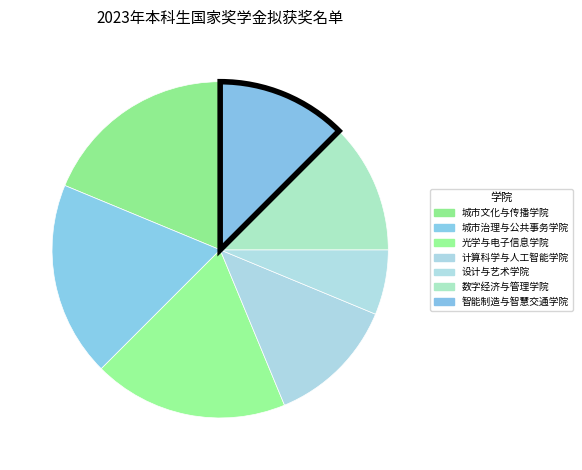

What is the ratio of the value at 城市治理与公共事务学院 to the value at 数字经济与管理学院?

1.5